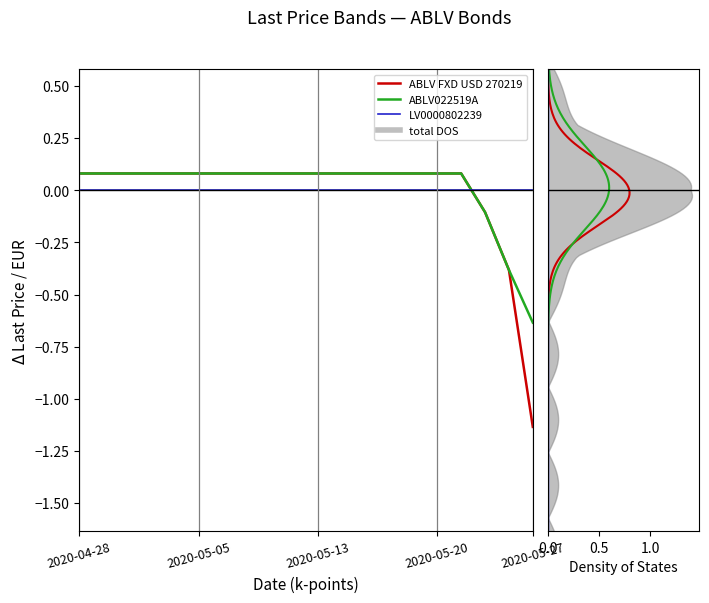

Reading left to right, transcribe all the data shown in this chart.

ABLV FXD USD 270219: 0.1	0.1	0.1	0.1	0.1	0.1	0.1	0.1	0.1	0.1	0.1	0.1	0.1	0.1	0.1	0.1	0.1	-0.1	-0.4	-1.1
ABLV022519A: 0.1	0.1	0.1	0.1	0.1	0.1	0.1	0.1	0.1	0.1	0.1	0.1	0.1	0.1	0.1	0.1	0.1	-0.1	-0.4	-0.6